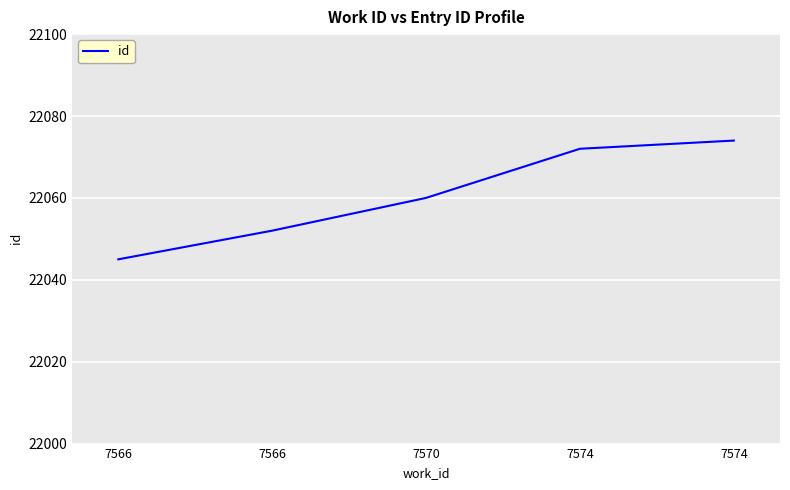

What is the ratio of the value at 7570 to the value at 7566?

1.0